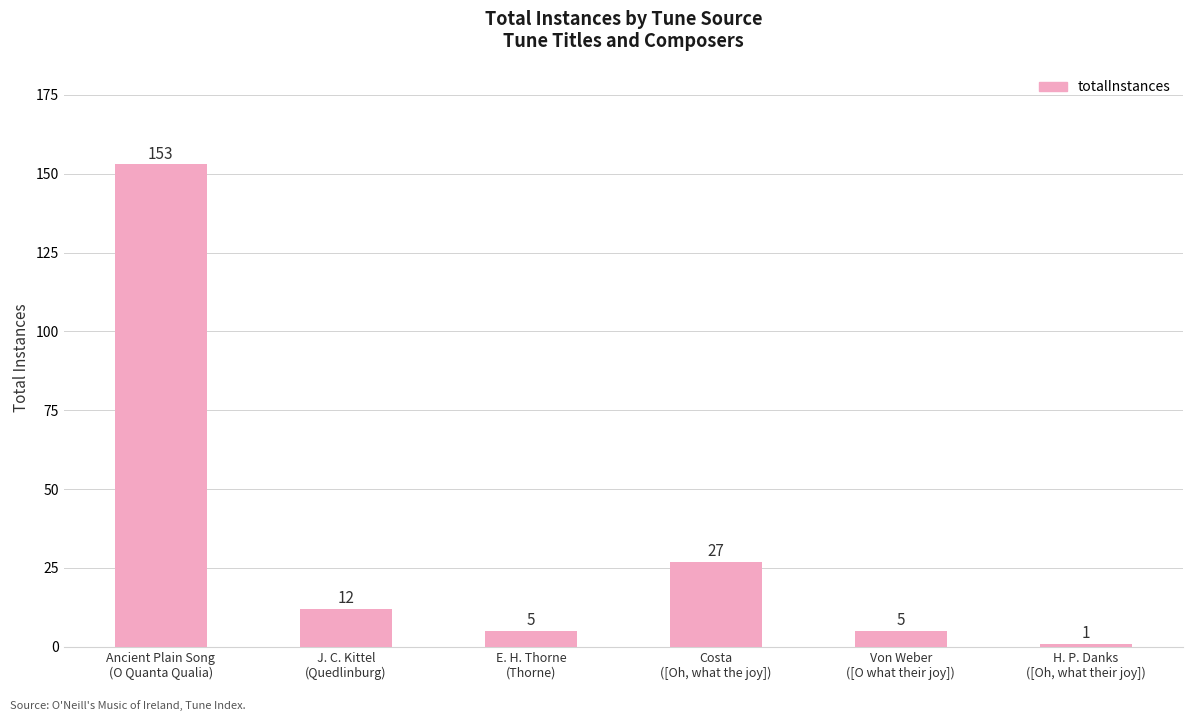

How many data points are less than 12?

3